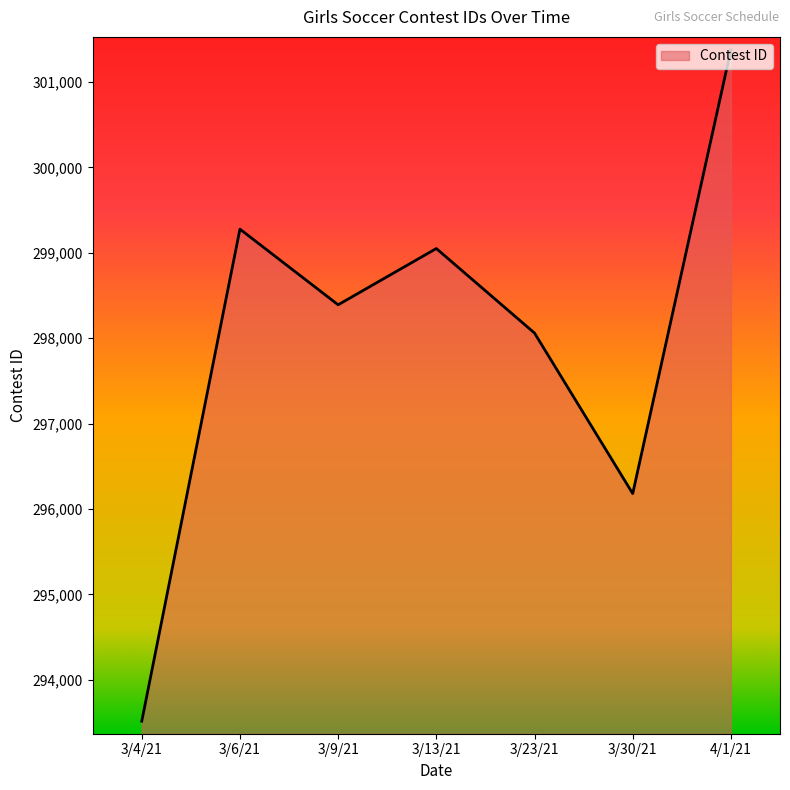

At which category does the data reach its first local valley?

3/9/21